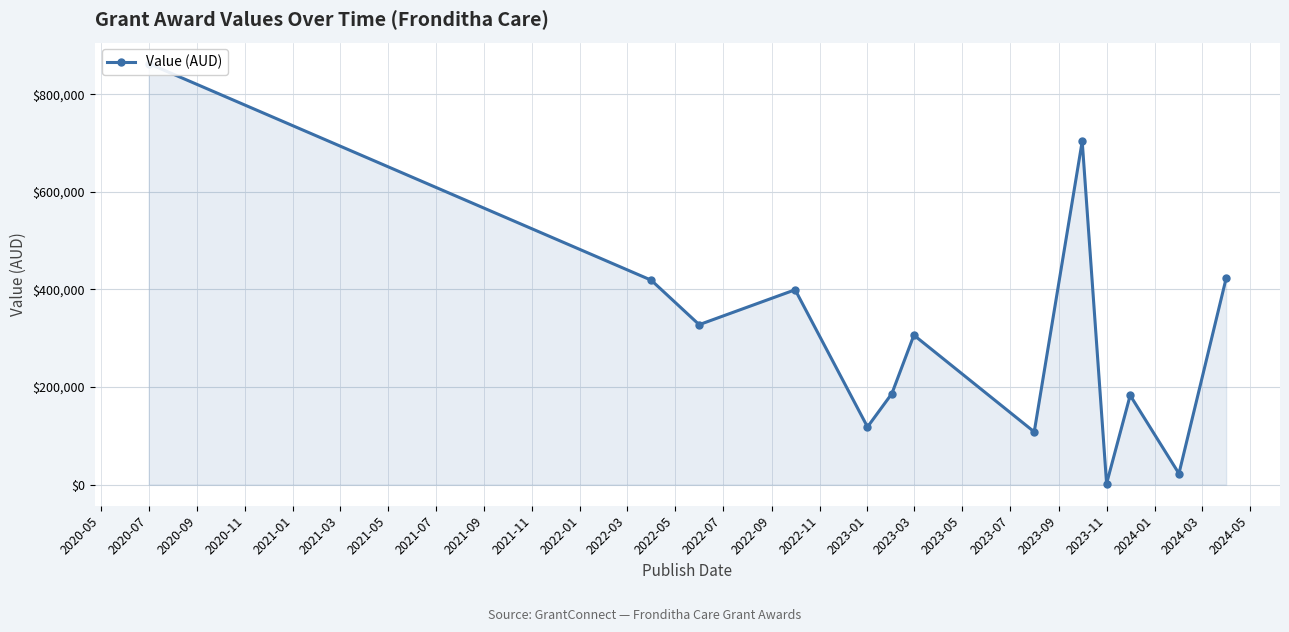

What is the difference between the maximum and minimum values?

860710.2